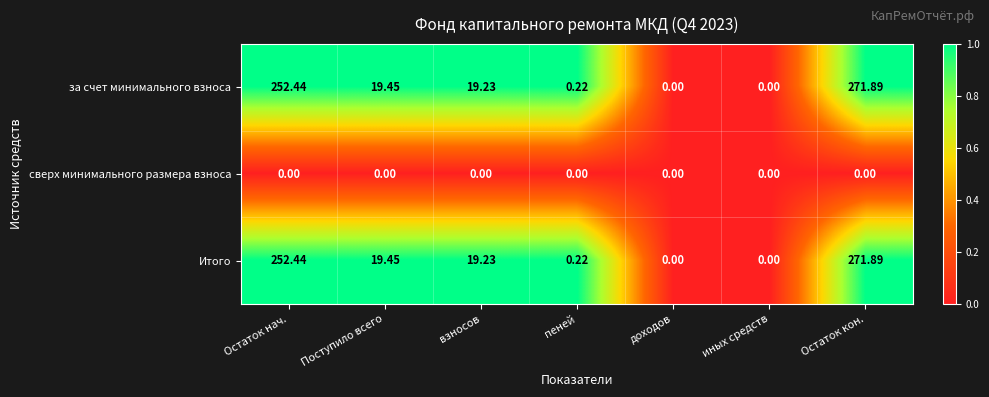

At which label does Итого reach its peak?

Остаток кон.